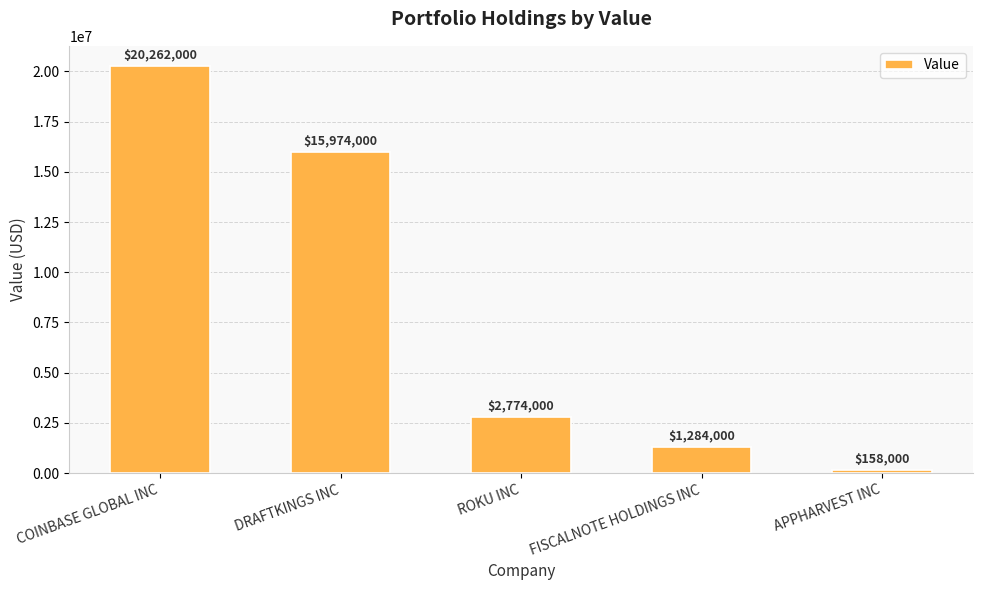

What is the greatest value displayed?

20262000